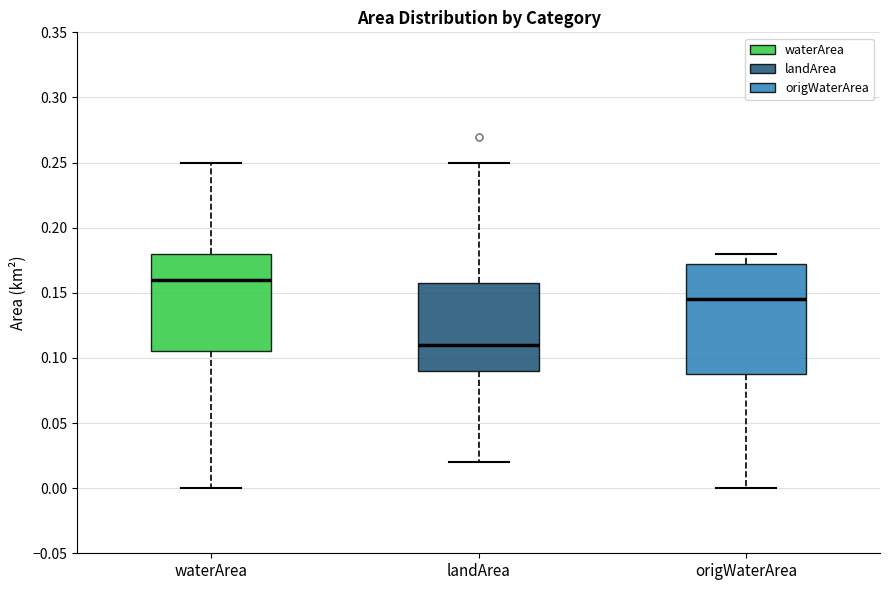

Which box has the lowest median line?

landArea